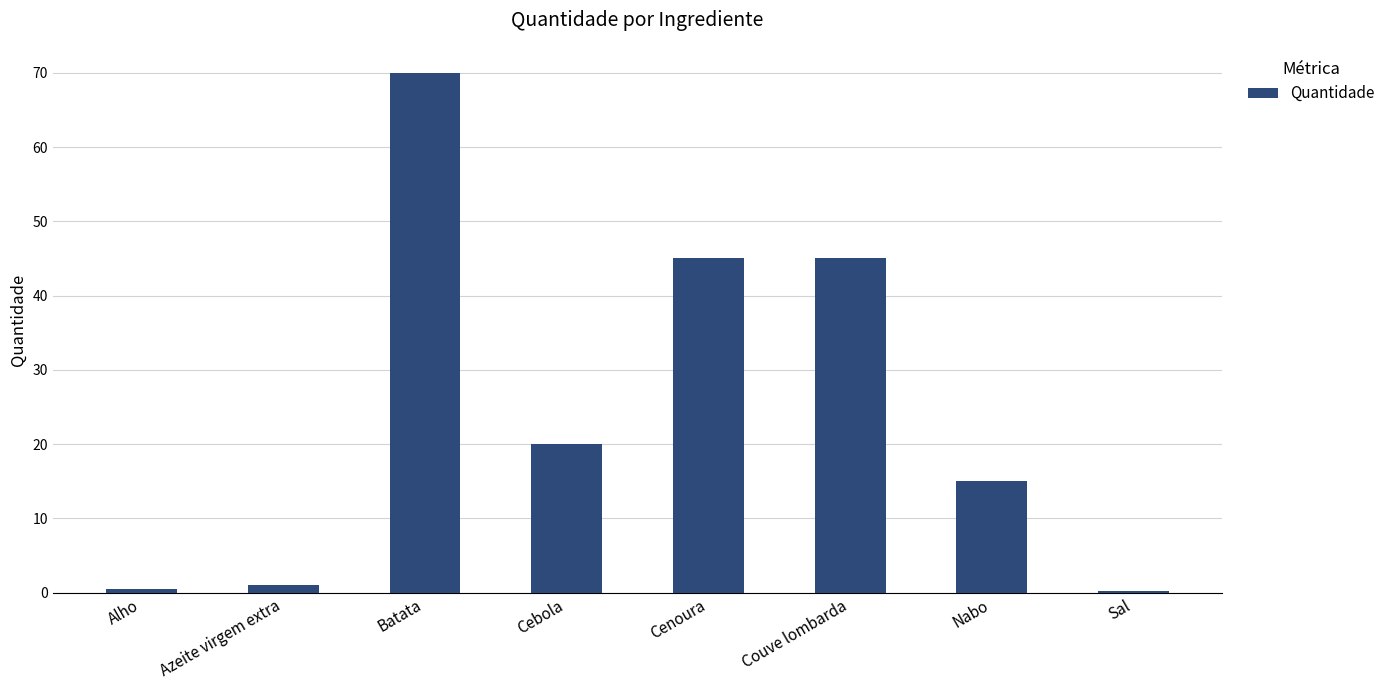

The value at Sal is 0.2. True or false?

True